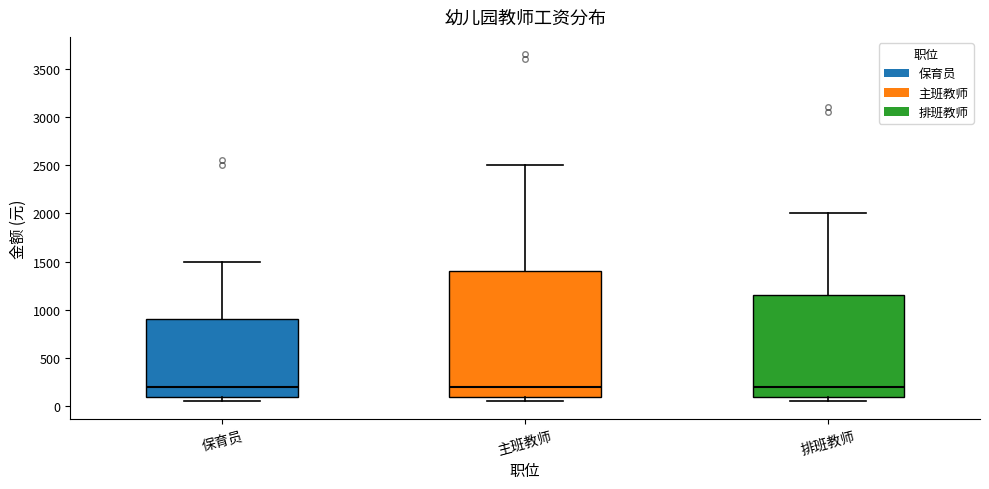

Reading left to right, transcribe this box plot: for each box, give where its median line is, the range the box spans, and where its two whiskers end, as read against the y-axis. The values are not printed on the chart, so give them approximately, as read against the axis.

保育员: median 200, box 100 to 900, whiskers 50 to 1500
主班教师: median 200, box 100 to 1400, whiskers 50 to 2500
排班教师: median 200, box 100 to 1150, whiskers 50 to 2000